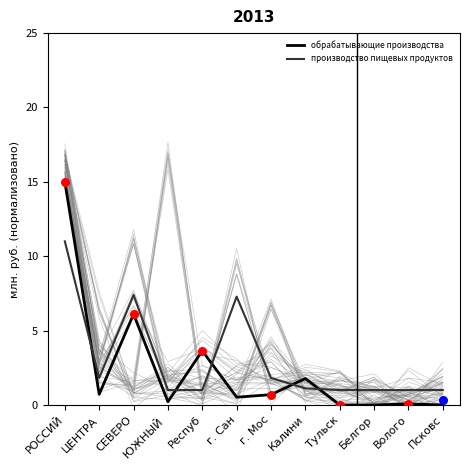

At which category is the sum across all series the highest?

РОССИЙ